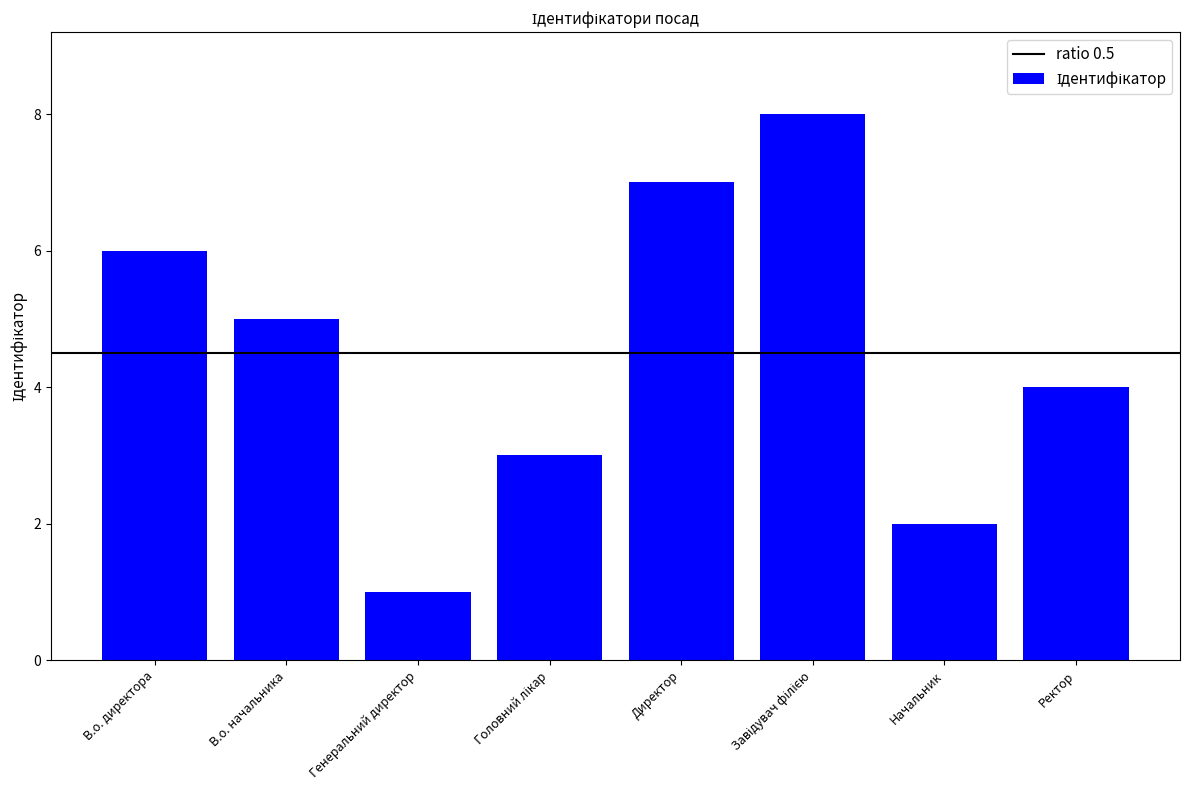

What is the difference between the maximum and minimum values?

7